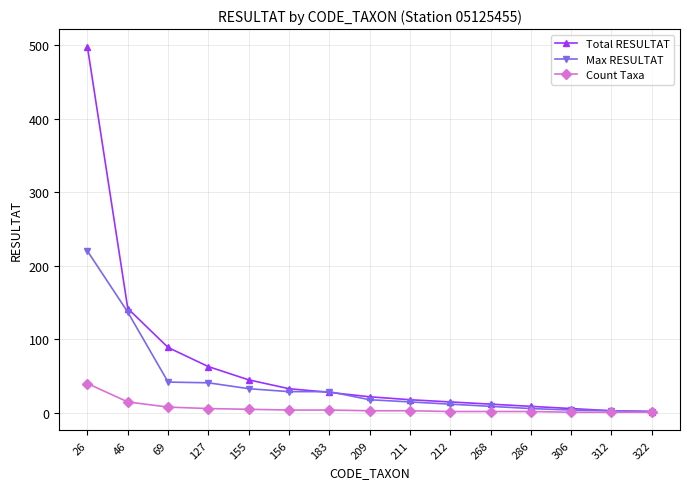

What is the maximum value for Count Taxa?

40